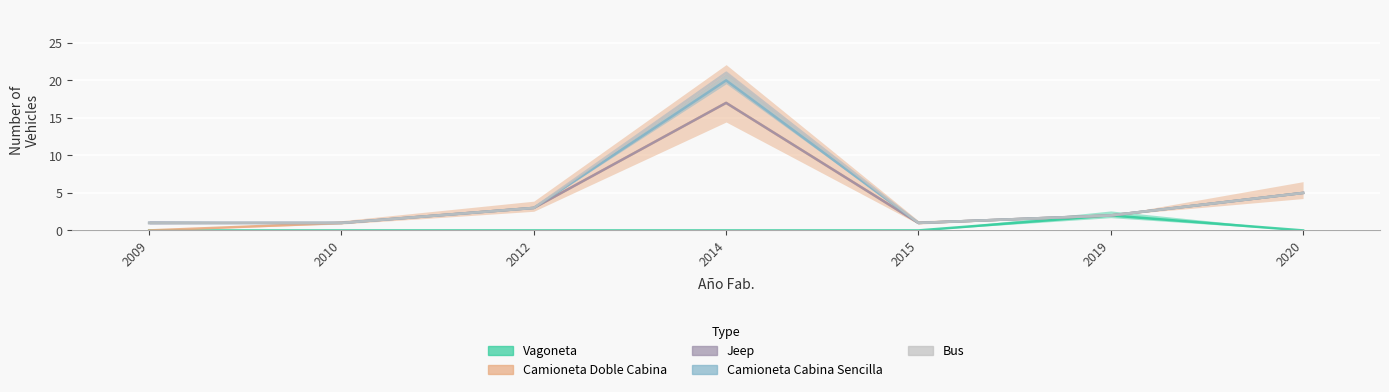

In Camioneta Cabina Sencilla, how many points are higher than both neighbors (excluding endpoints)?

1